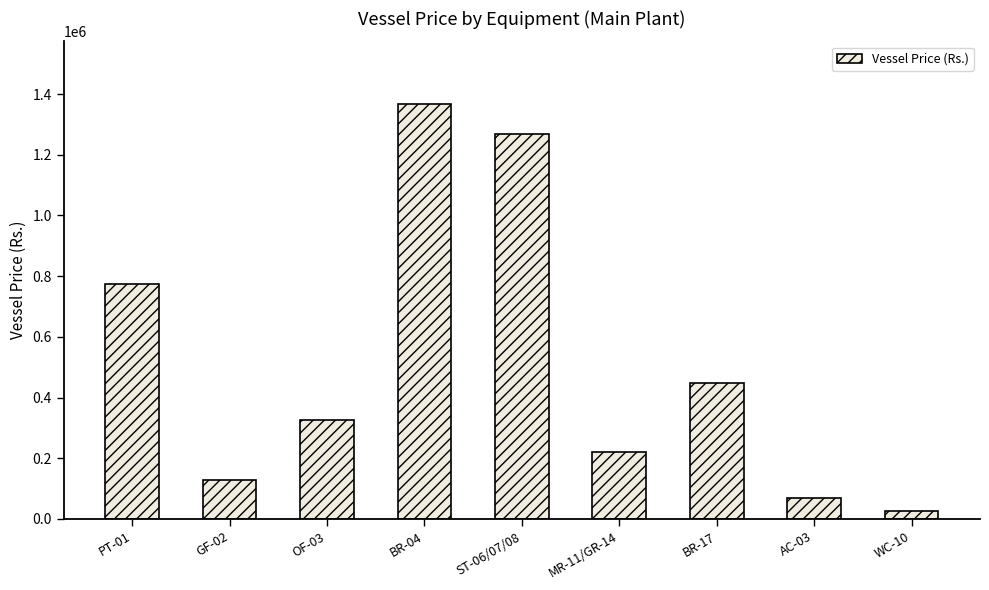

What is the label of the 8th bar from the right?

GF-02